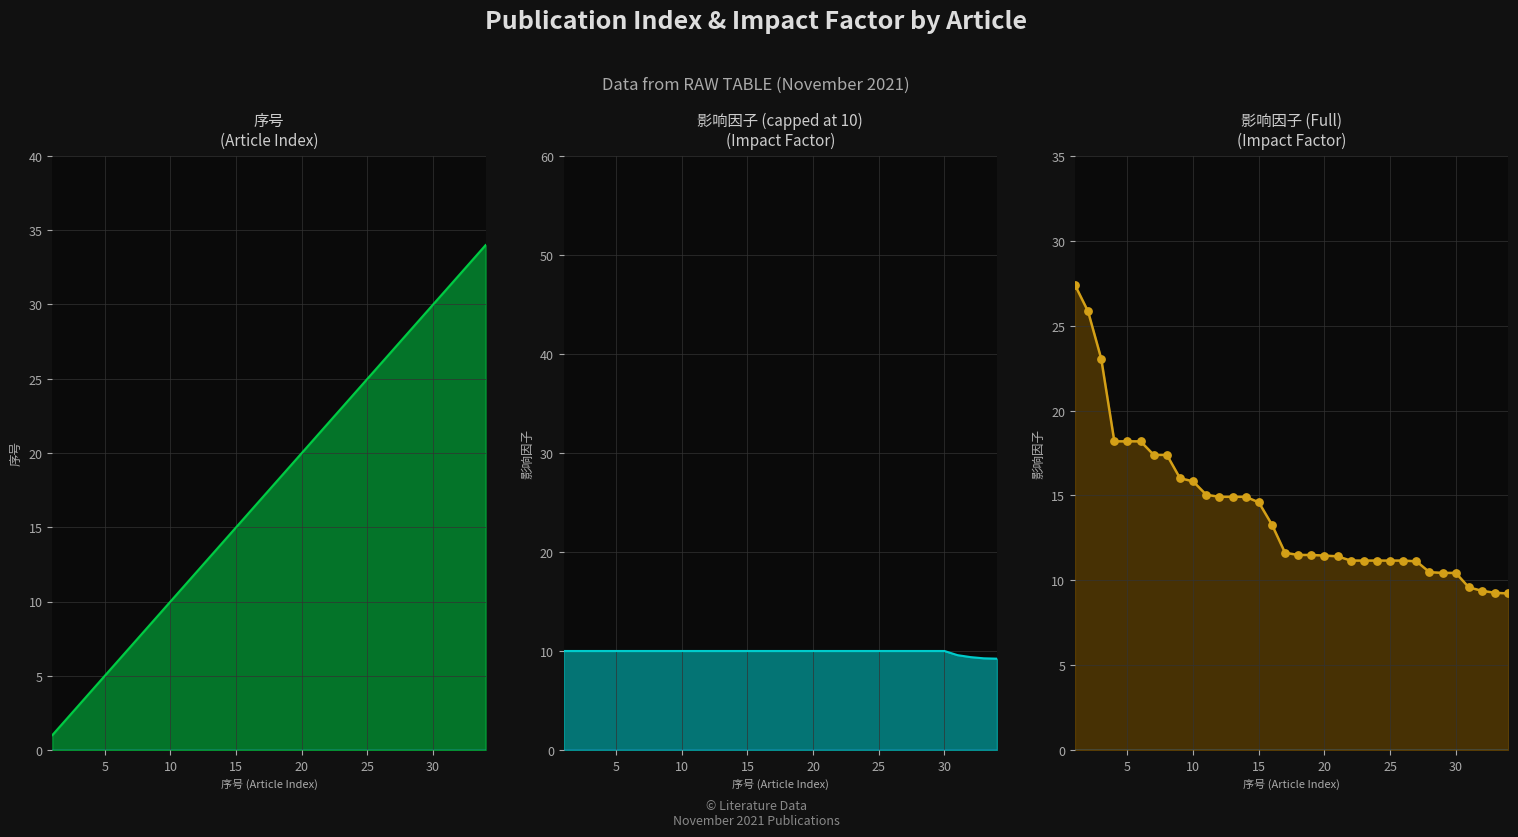

At how many categories does at least one series exceed 20?

17